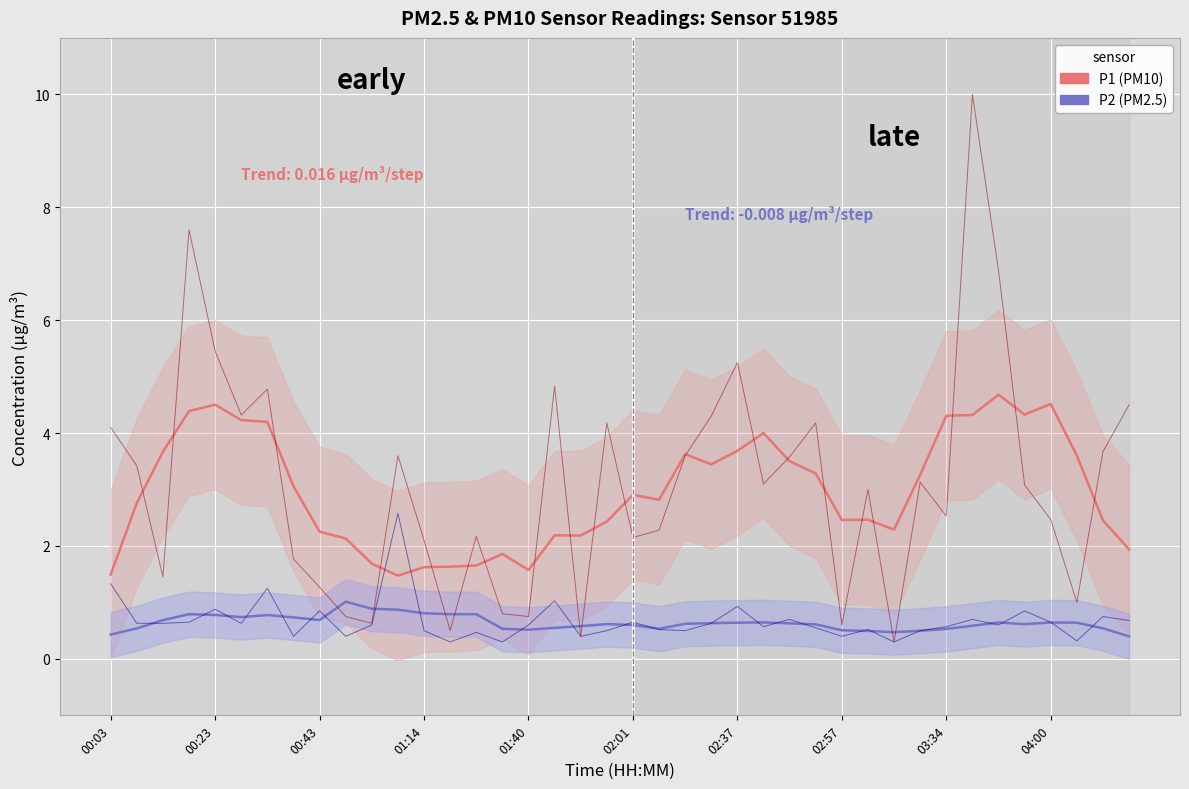

How many interior local valleys does the P2 (PM2.5) series have?

6